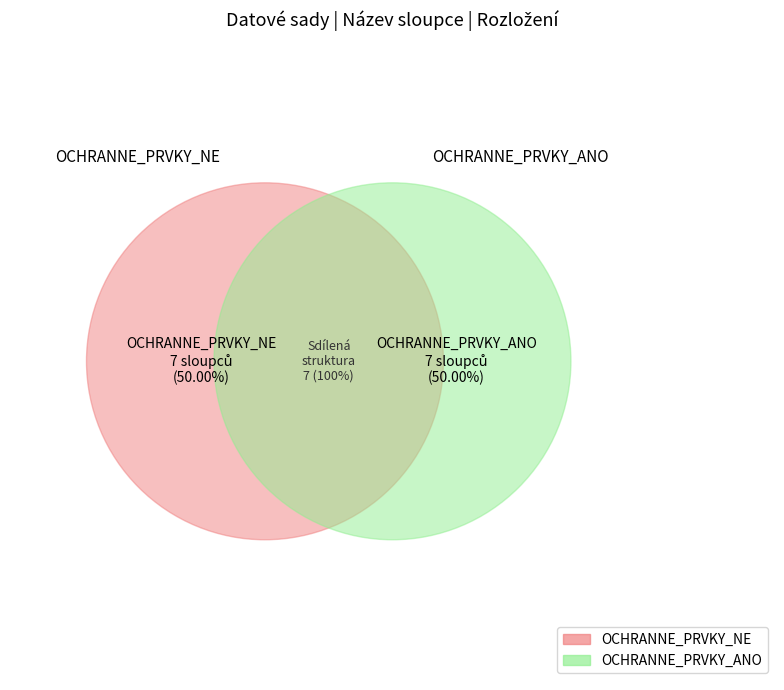

What is the smallest slice in the pie chart?

OCHRANNE_PRVKY_NE